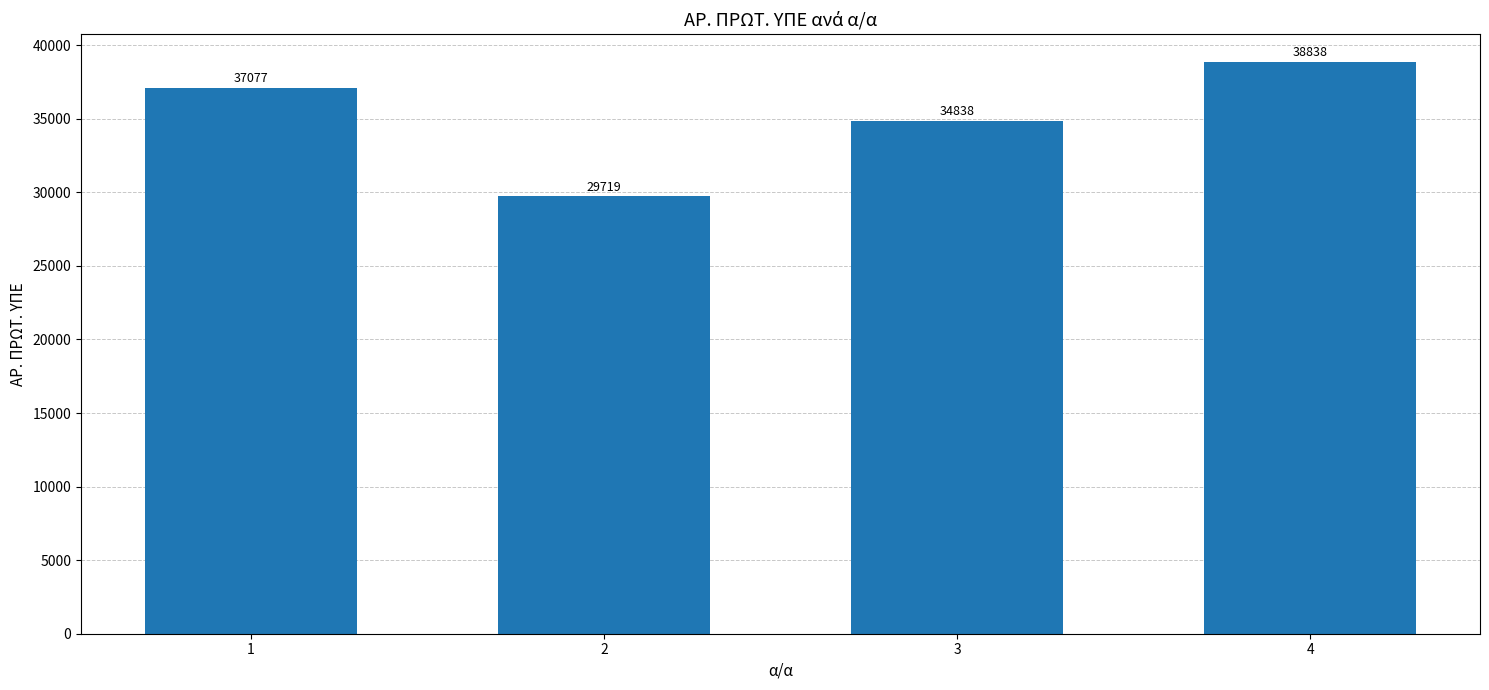

What is the difference between the maximum and minimum values?

9119